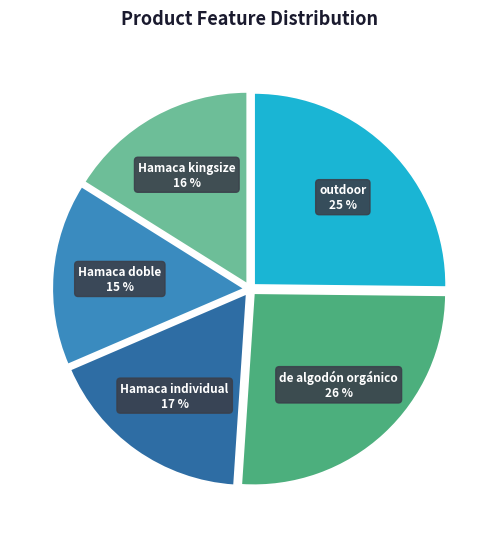

Rank the categories by value from highest to lowest.

de algodón orgánico, outdoor, Hamaca individual, Hamaca kingsize, Hamaca doble